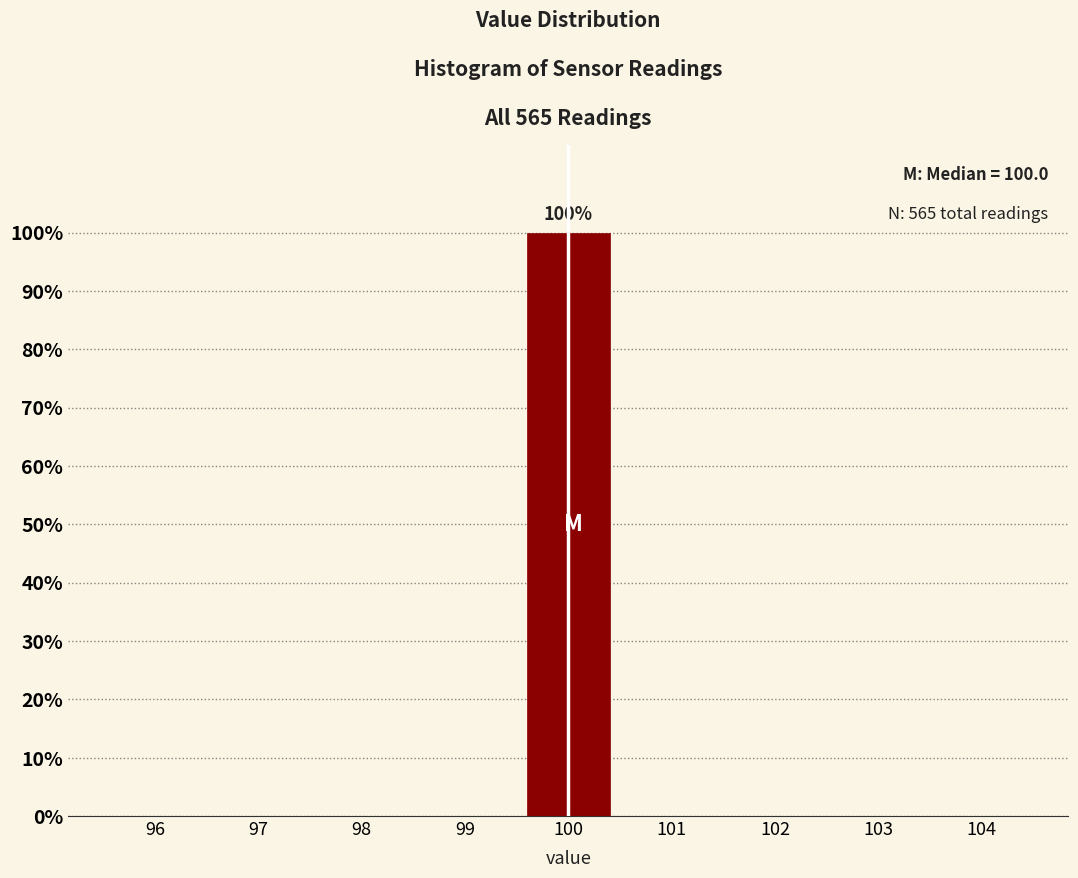

Reading left to right, list all the values displayed in this chart.

96=0	97=0	98=0	99=0	100=100	101=0	102=0	103=0	104=0